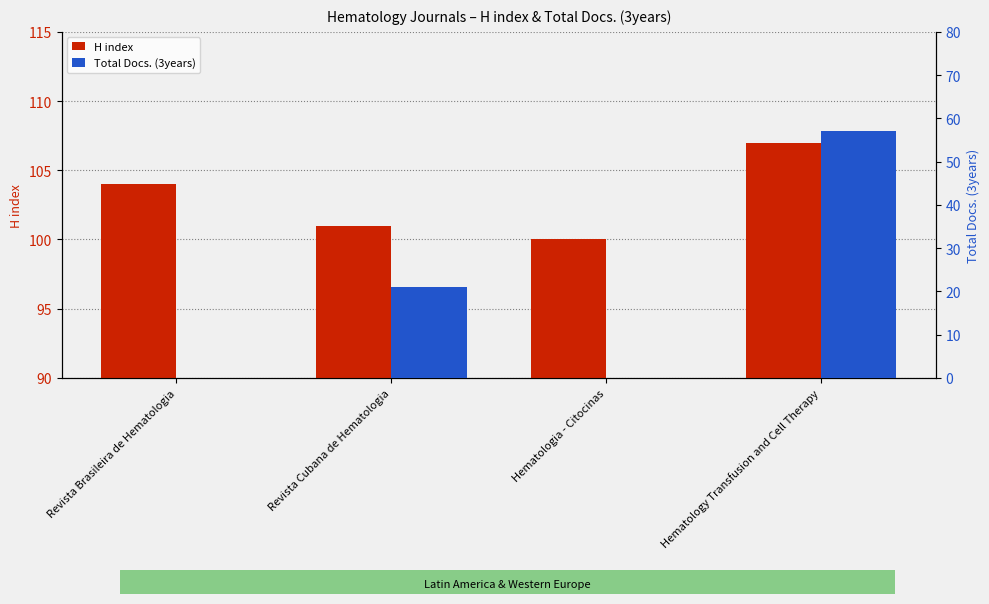

True or false: Total Docs. (3years) has a value of 57 at Hematology Transfusion and Cell Therapy.

True